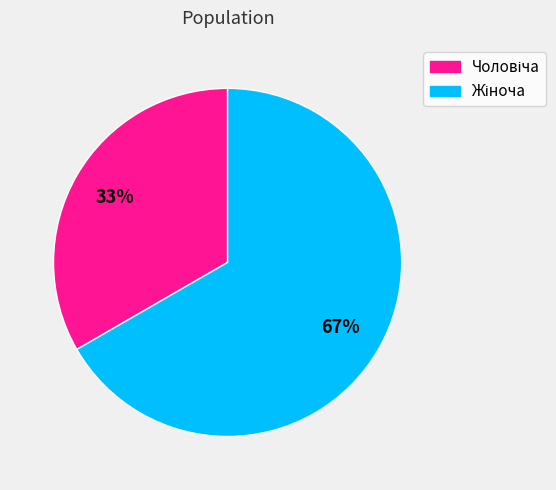

Is there any slice that represents more than half of the pie?

Yes